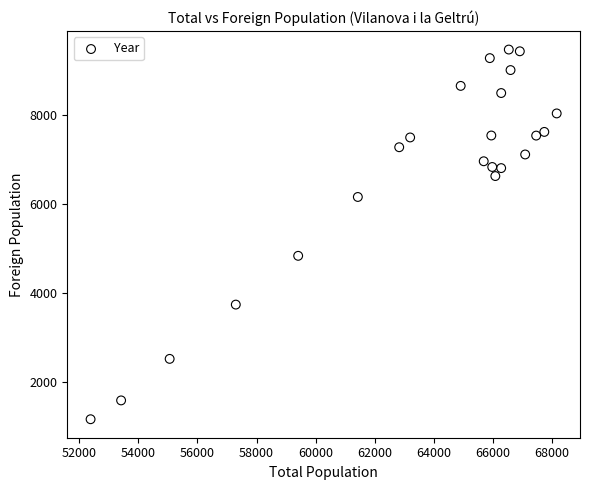

What Y value in the scatter plot is closest to 5314?

4832